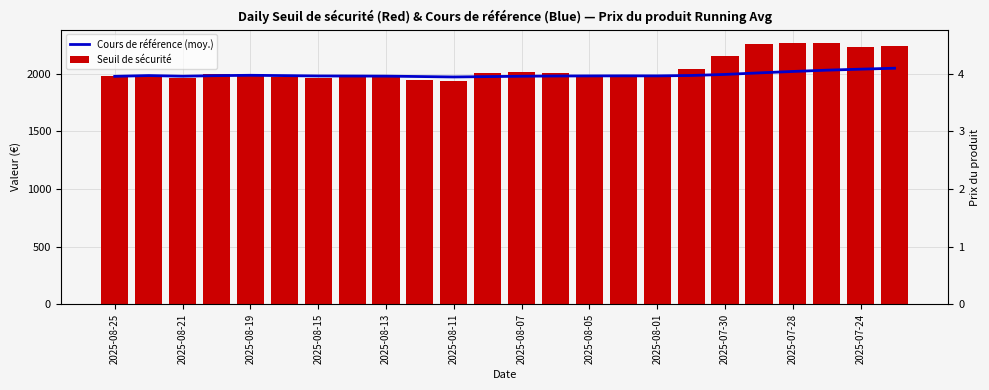

What is the sum of all Seuil de sécurité values?

49133.1